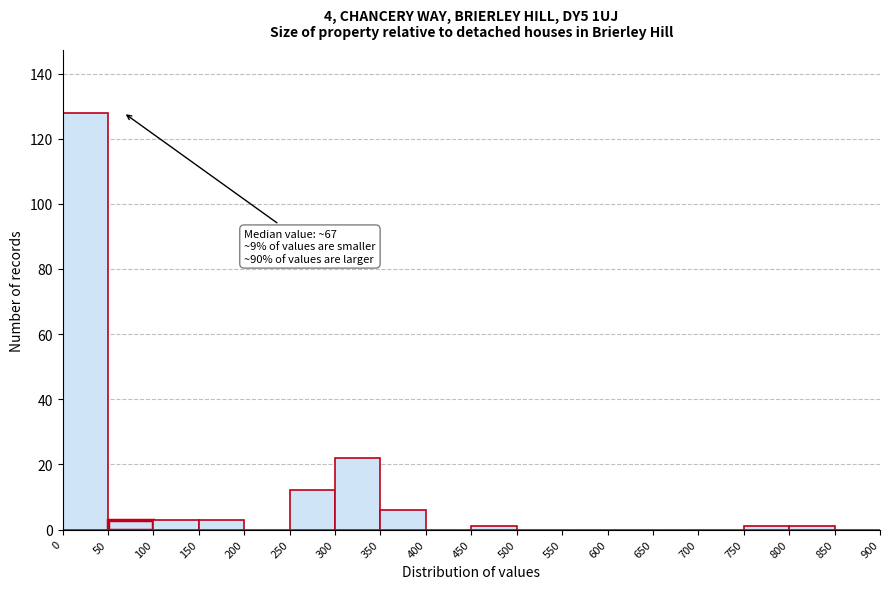

Over which range of the x-axis is the bar tallest?

0 to 50